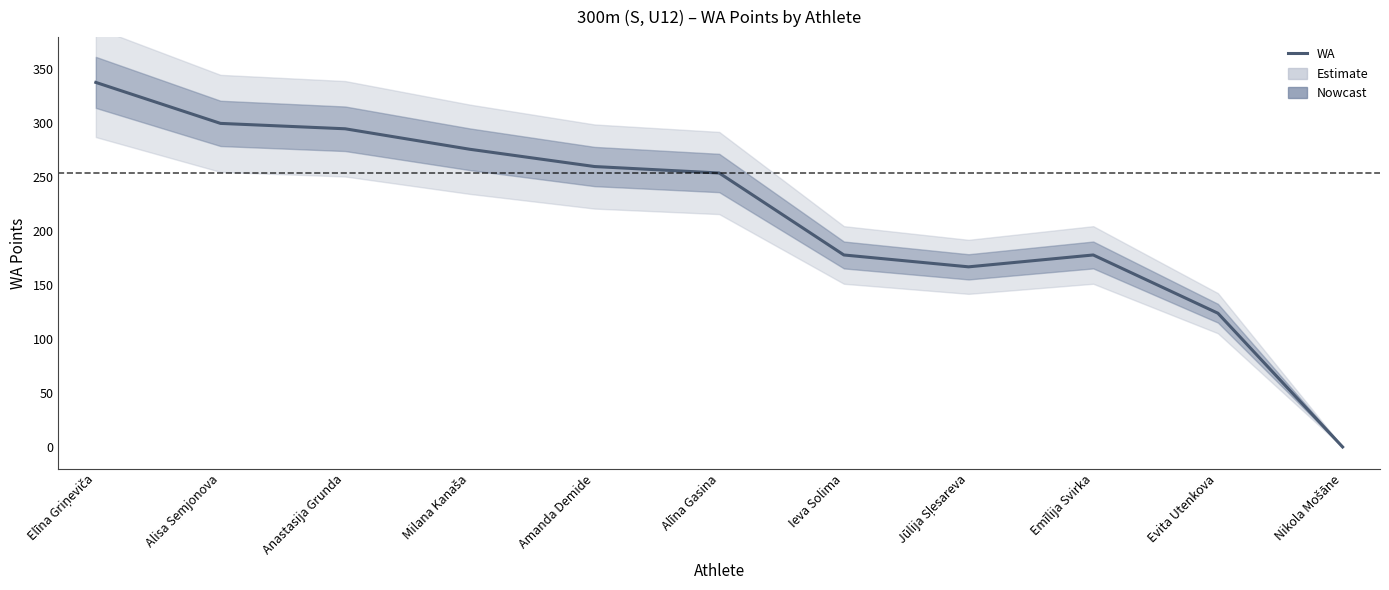

At which category does the data reach its first local valley?

Jūlija Sļesareva